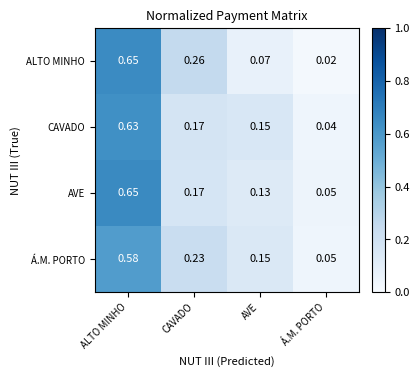

Which series has the widest spread of values?

ALTO MINHO